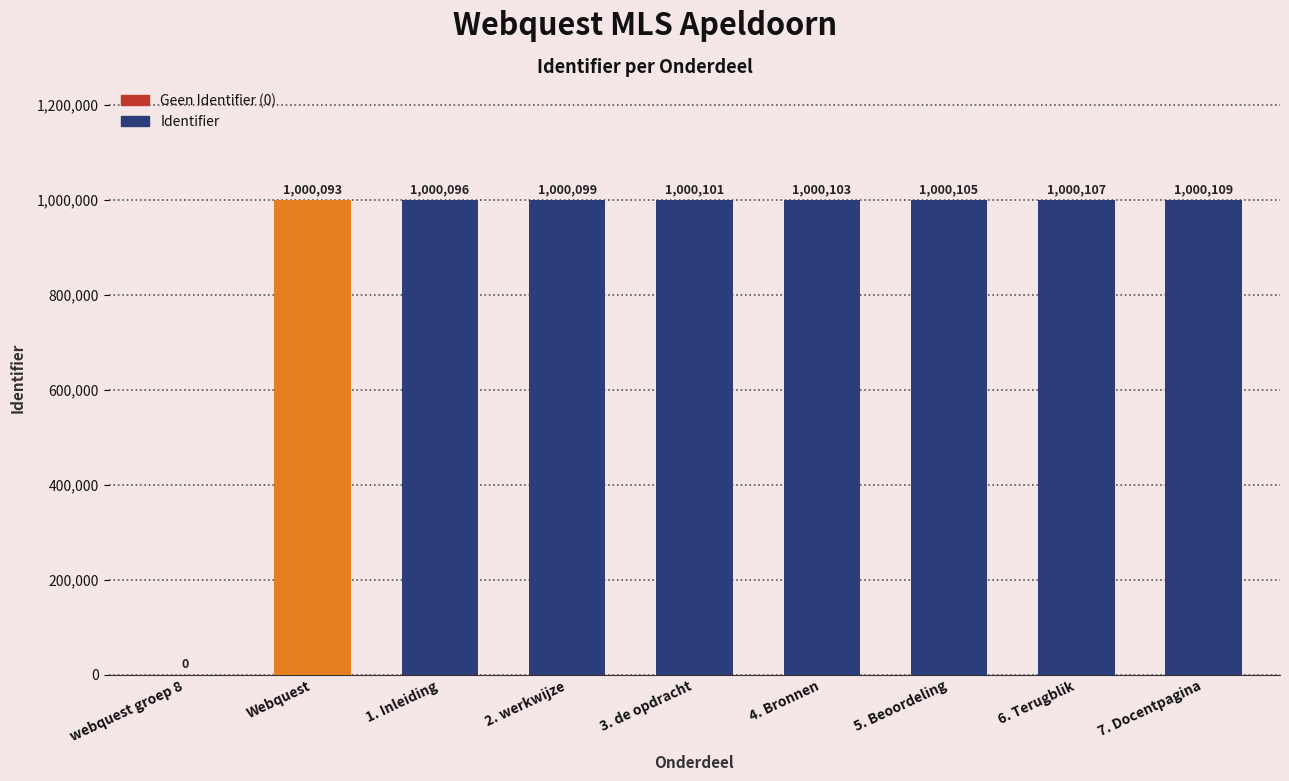

Reading right to left, extract all data points from this chart.

1000109	1000107	1000105	1000103	1000101	1000099	1000096	1000093	0